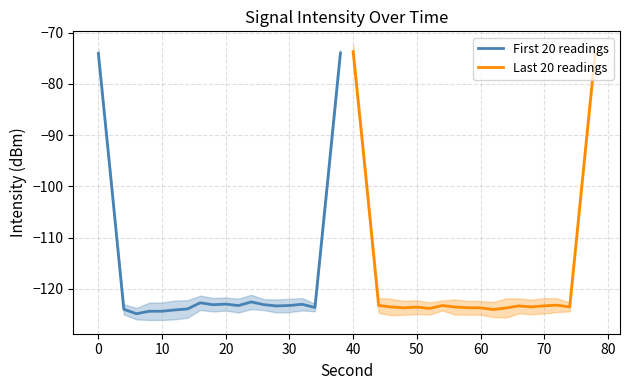

What is the value of the Last 20 readings point at the 5th from the left?

-123.7